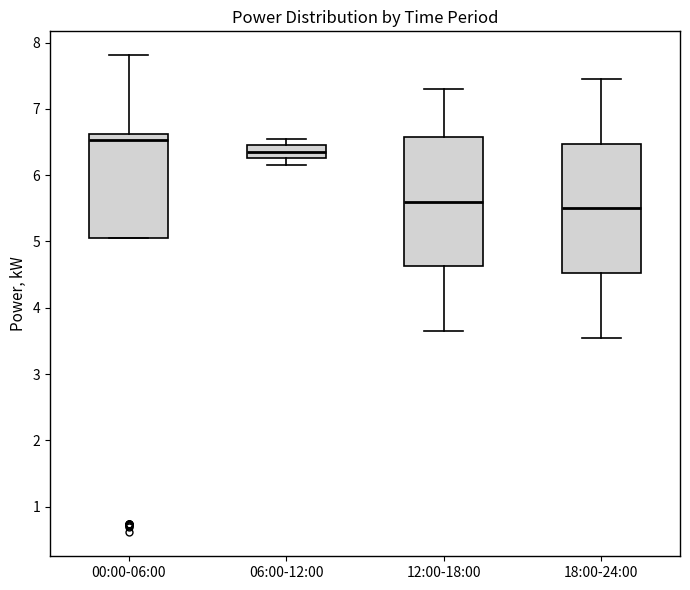

Where is the upper edge of the box for 00:00-06:00 on the y-axis? The values are not printed on the chart, so give them approximately, as read against the axis.

6.6